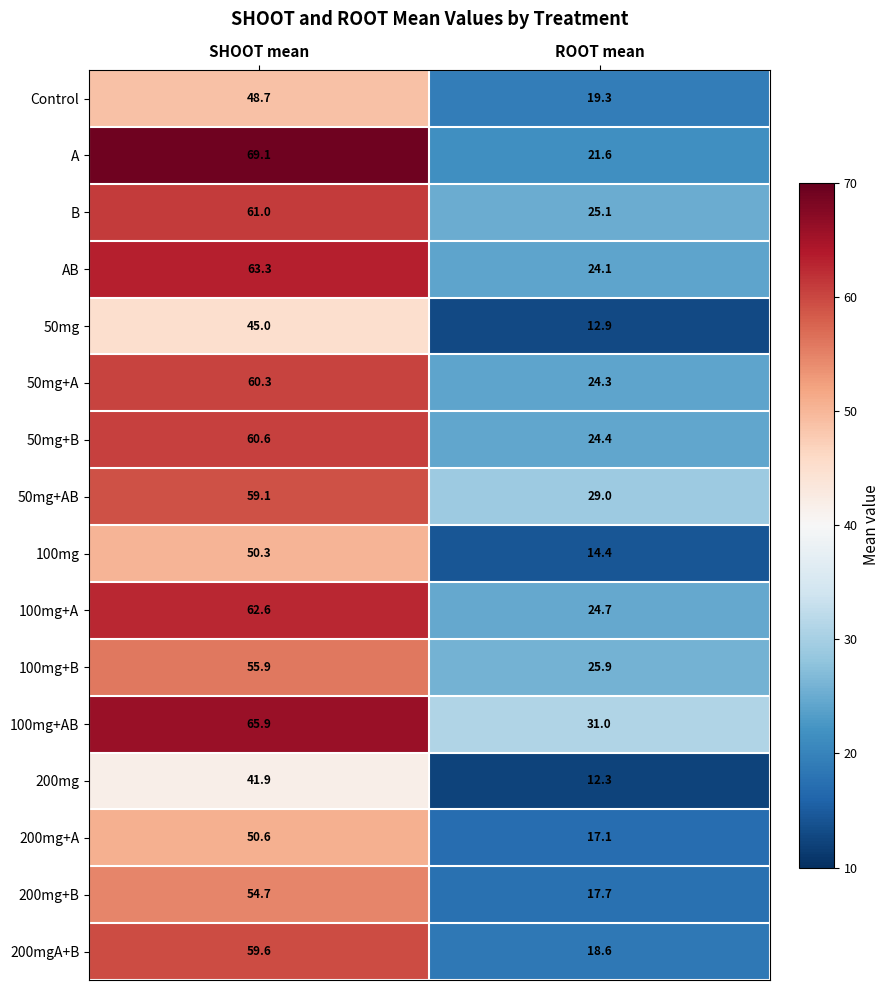

At which label does 50mg+B first exceed 60?

SHOOT mean